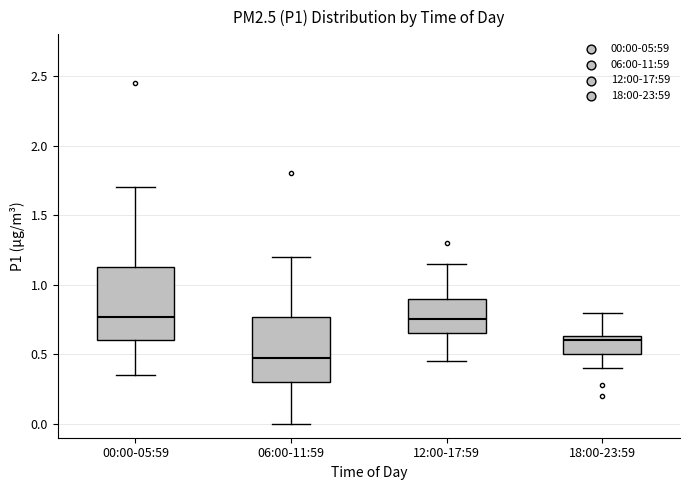

Reading left to right, transcribe this box plot: for each box, give where its median line is, the range the box spans, and where its two whiskers end, as read against the y-axis. The values are not printed on the chart, so give them approximately, as read against the axis.

00:00-05:59: median 0.75, box 0.60 to 1.15, whiskers 0.35 to 1.70
06:00-11:59: median 0.45, box 0.30 to 0.75, whiskers 0.00 to 1.20
12:00-17:59: median 0.75, box 0.65 to 0.90, whiskers 0.45 to 1.15
18:00-23:59: median 0.60, box 0.50 to 0.65, whiskers 0.40 to 0.80